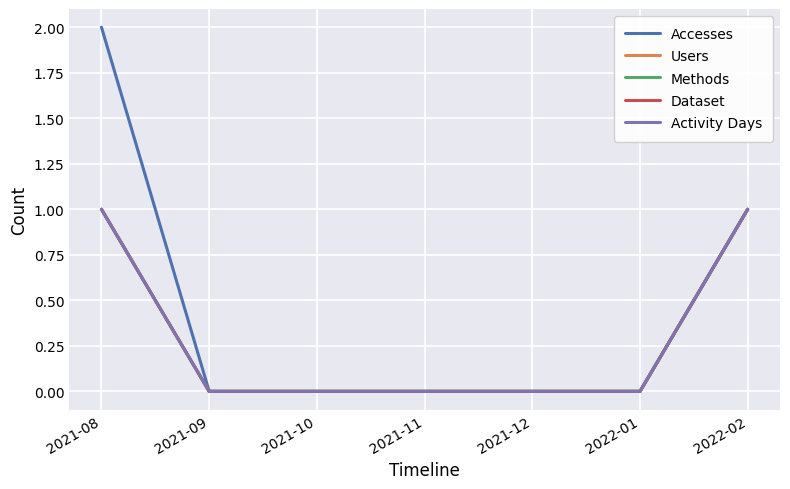

Does the chart have visible grid lines?

Yes